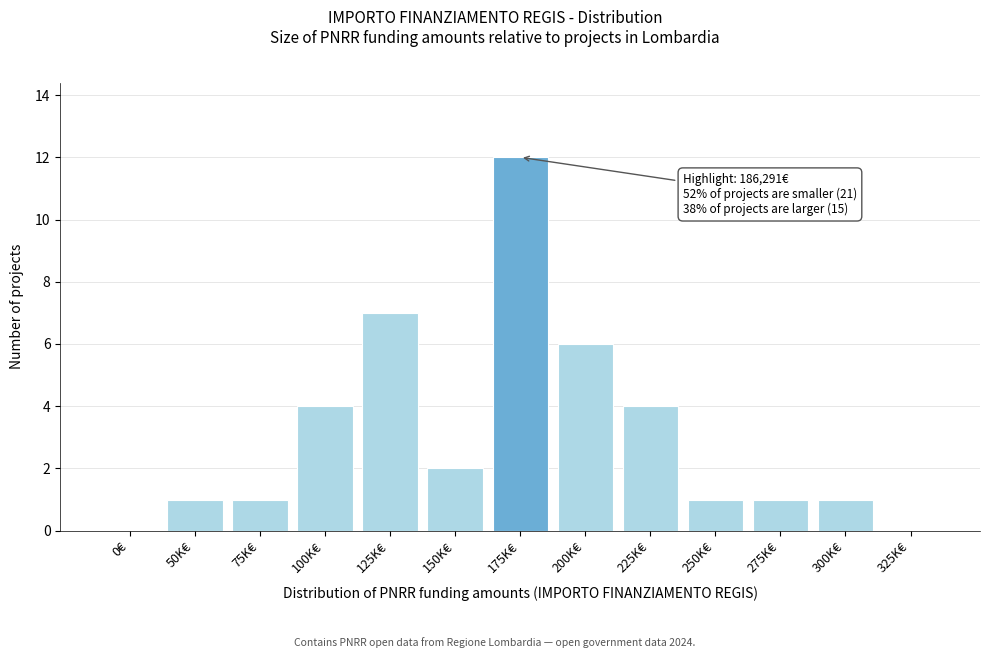

Reading left to right, extract all data points from this chart.

0€=0	50K€=1	75K€=1	100K€=4	125K€=7	150K€=2	175K€=12	200K€=6	225K€=4	250K€=1	275K€=1	300K€=1	325K€=0